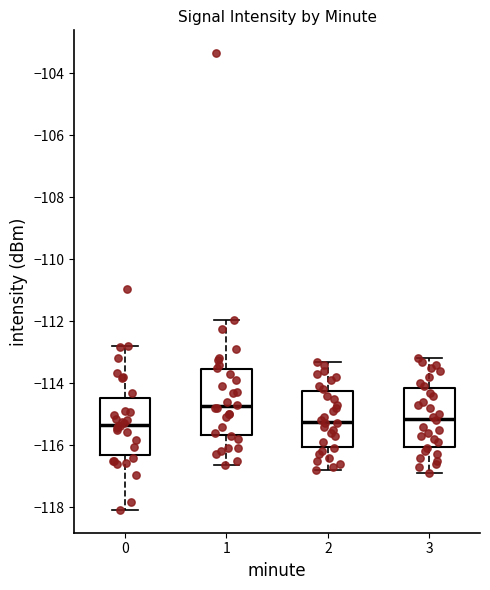

Reading left to right, transcribe this box plot: for each box, give where its median line is, the range the box spans, and where its two whiskers end, as read against the y-axis. The values are not printed on the chart, so give them approximately, as read against the axis.

0: median -115.4, box -116.4 to -114.4, whiskers -118.0 to -112.8
1: median -114.8, box -115.6 to -113.6, whiskers -116.6 to -112.0
2: median -115.2, box -116.0 to -114.2, whiskers -116.8 to -113.2
3: median -115.2, box -116.0 to -114.2, whiskers -116.8 to -113.2